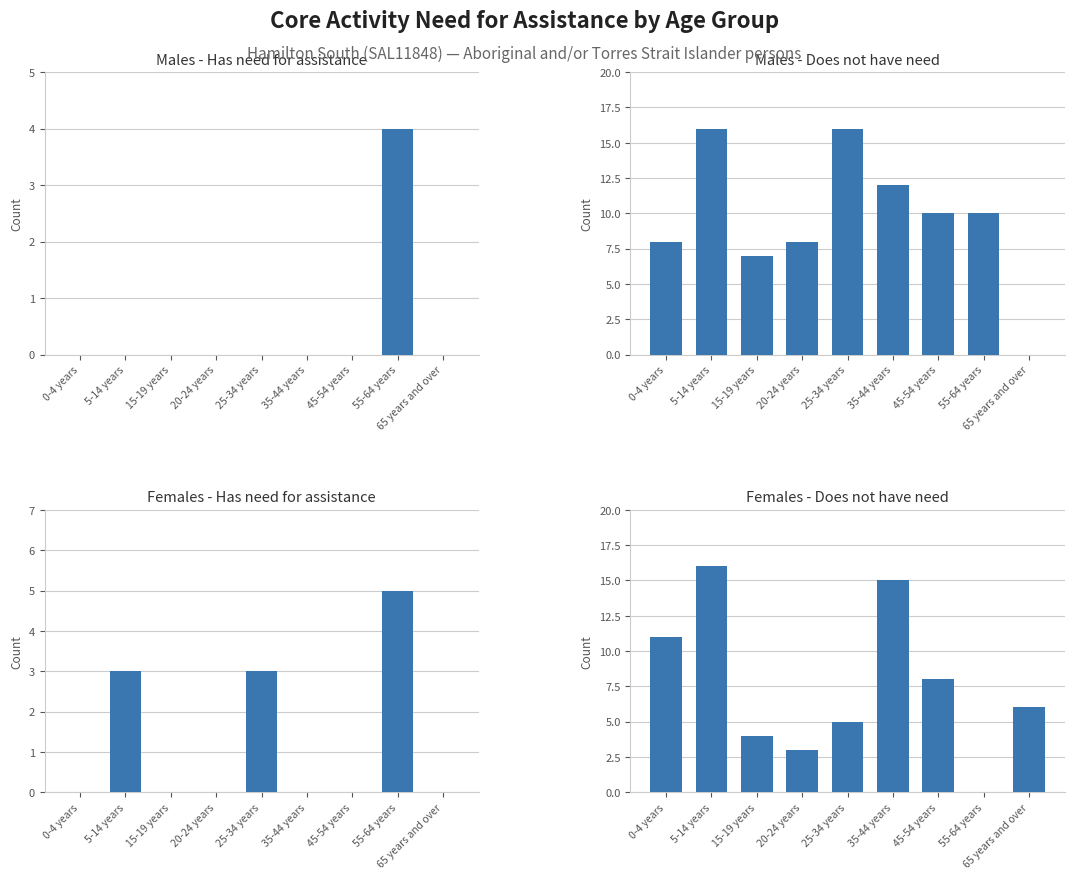

What position from the left is 0-4 years?

1